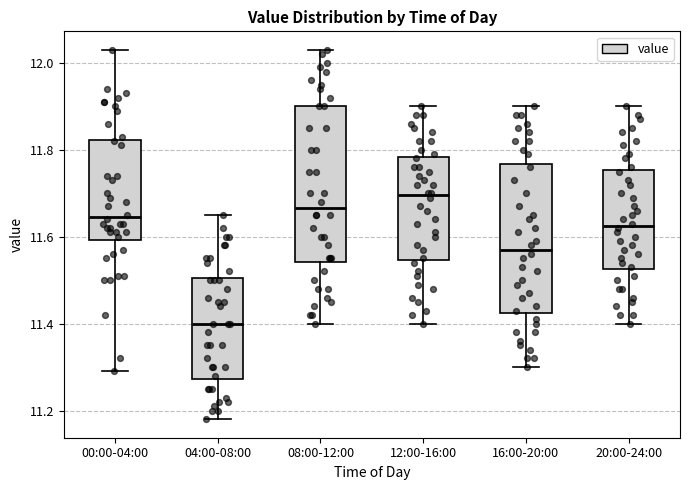

Which box's median line is the lowest?

04:00-08:00